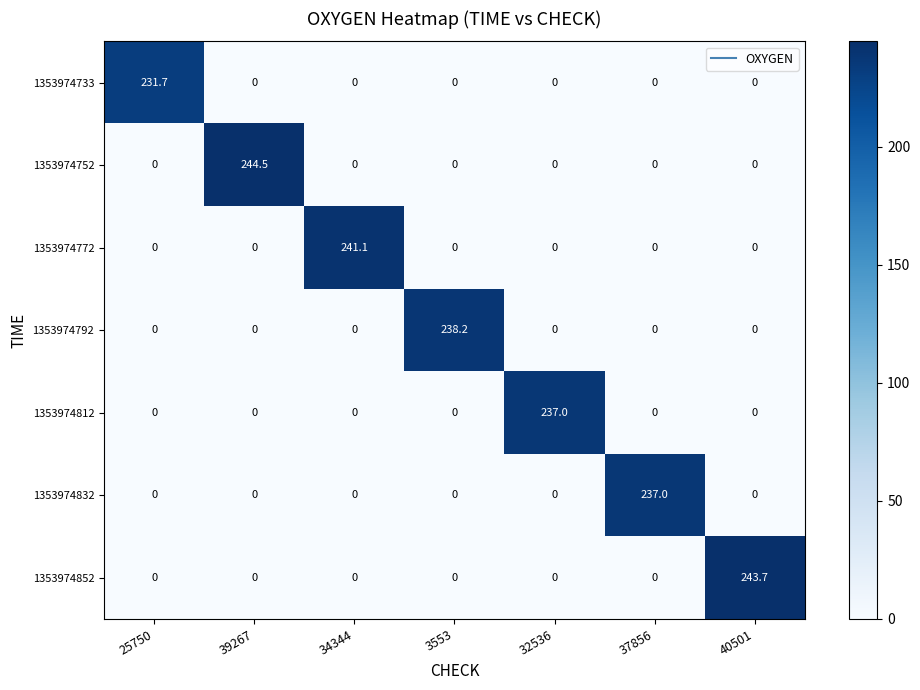

What is the total value across all series at 39267?

244.5